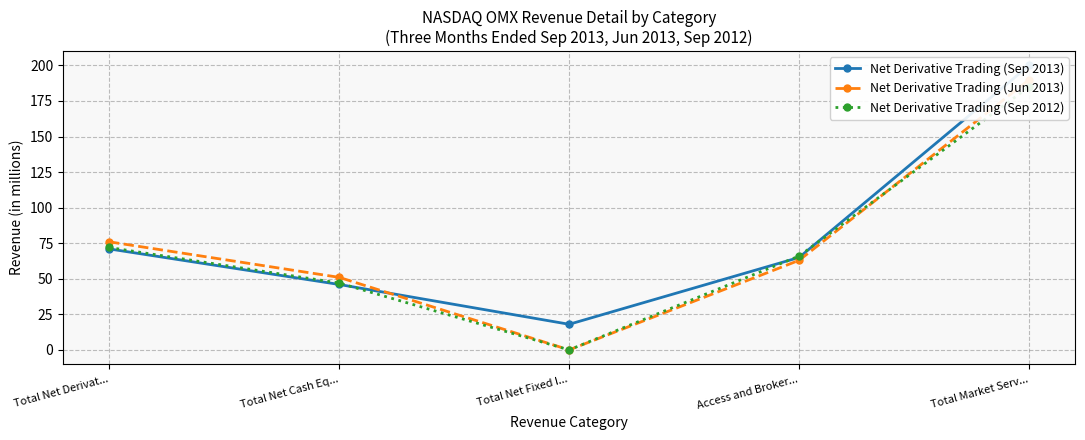

What is the value of the Net Derivative Trading (Sep 2013) point at the 2nd from the left?

46